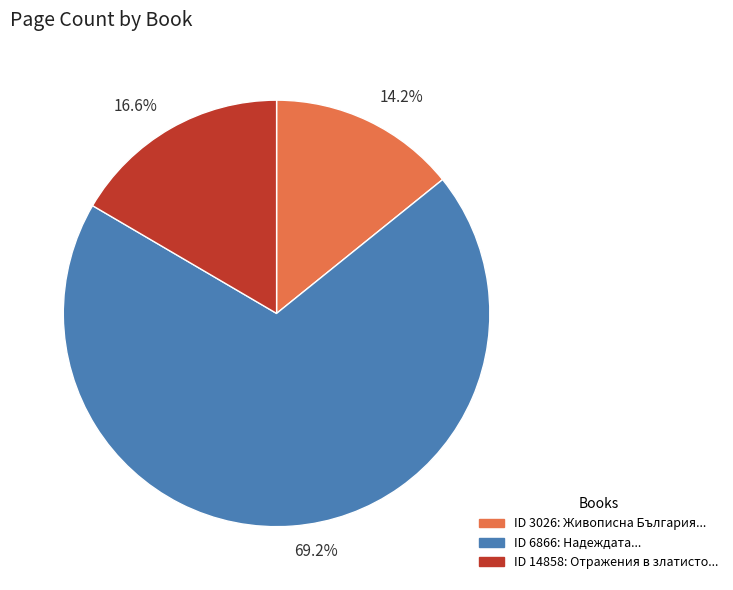

What is the largest slice in the pie chart?

69.2%